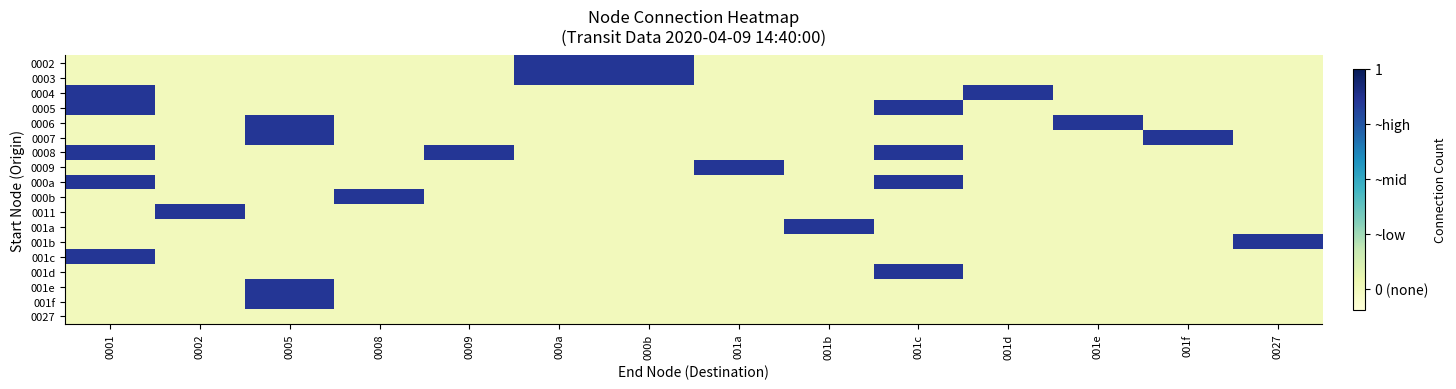

What is the total value across all series at 0008?

467